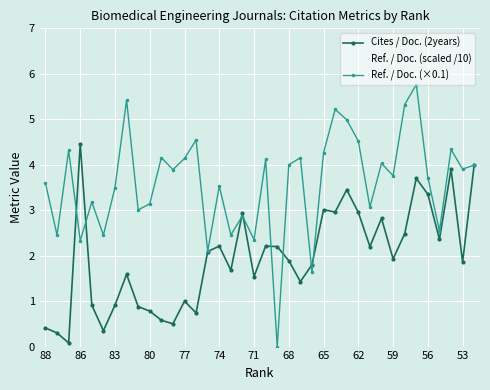

True or false: Ref. / Doc. (scaled /10) and Ref. / Doc. (×0.1) intersect in this chart.

False